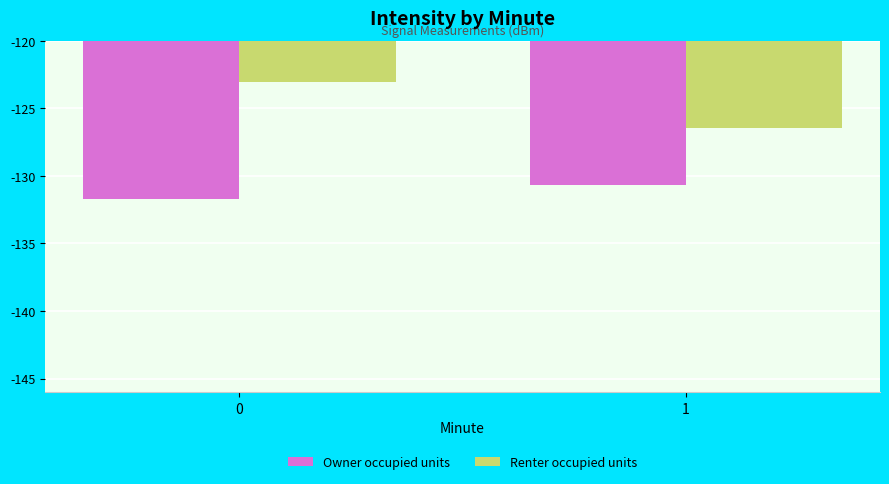

Which series has the widest spread of values?

Renter occupied units